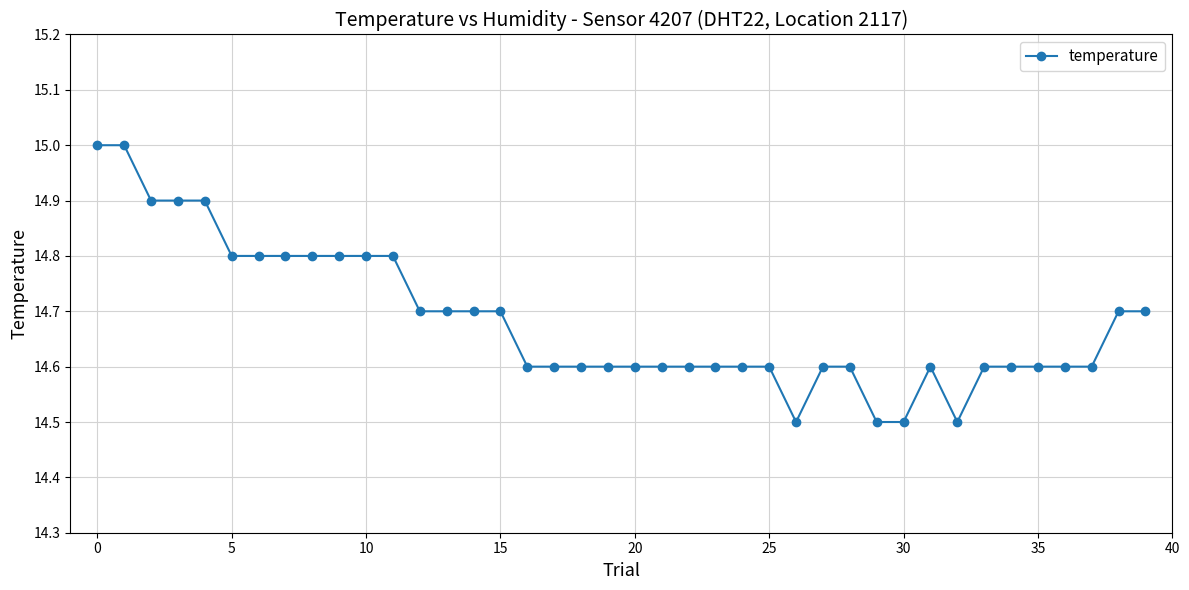

What is the maximum value shown in the chart?

15.0